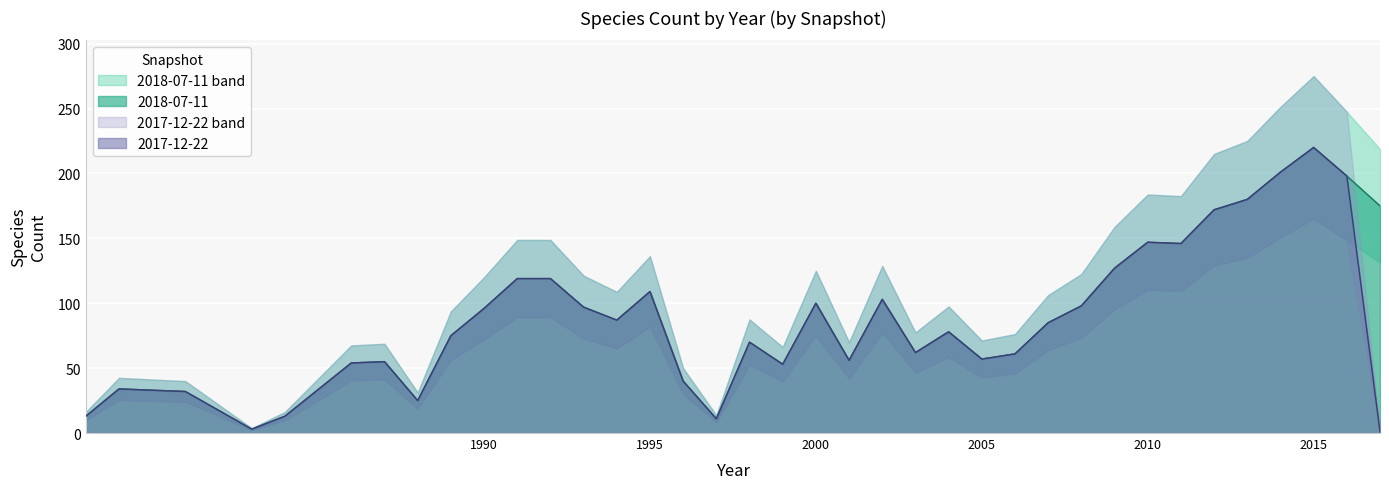

Which series has the widest spread of values?

2017-12-22